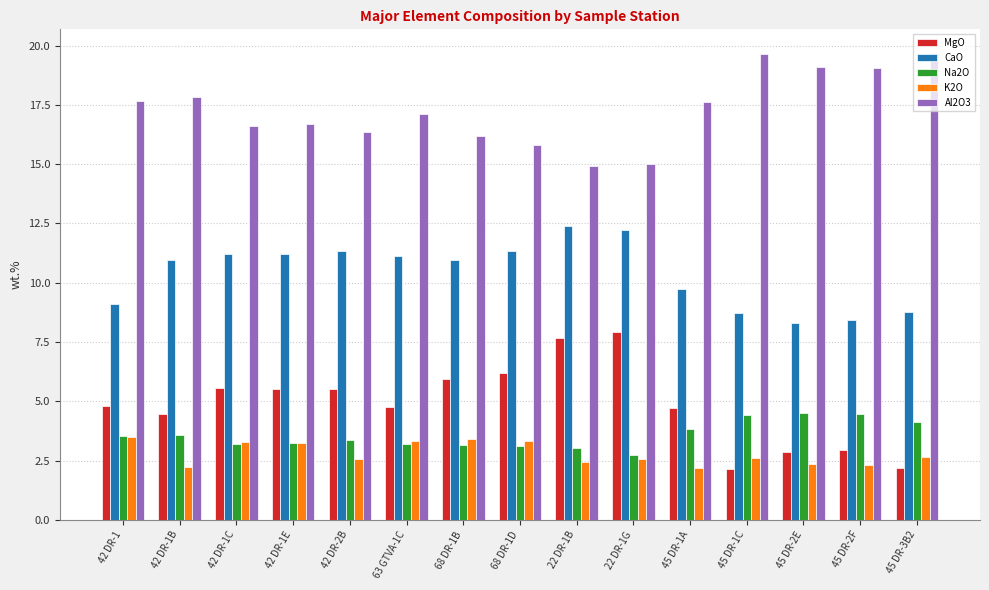

What is the difference between the maximum and minimum values in the Al2O3 series?

4.8